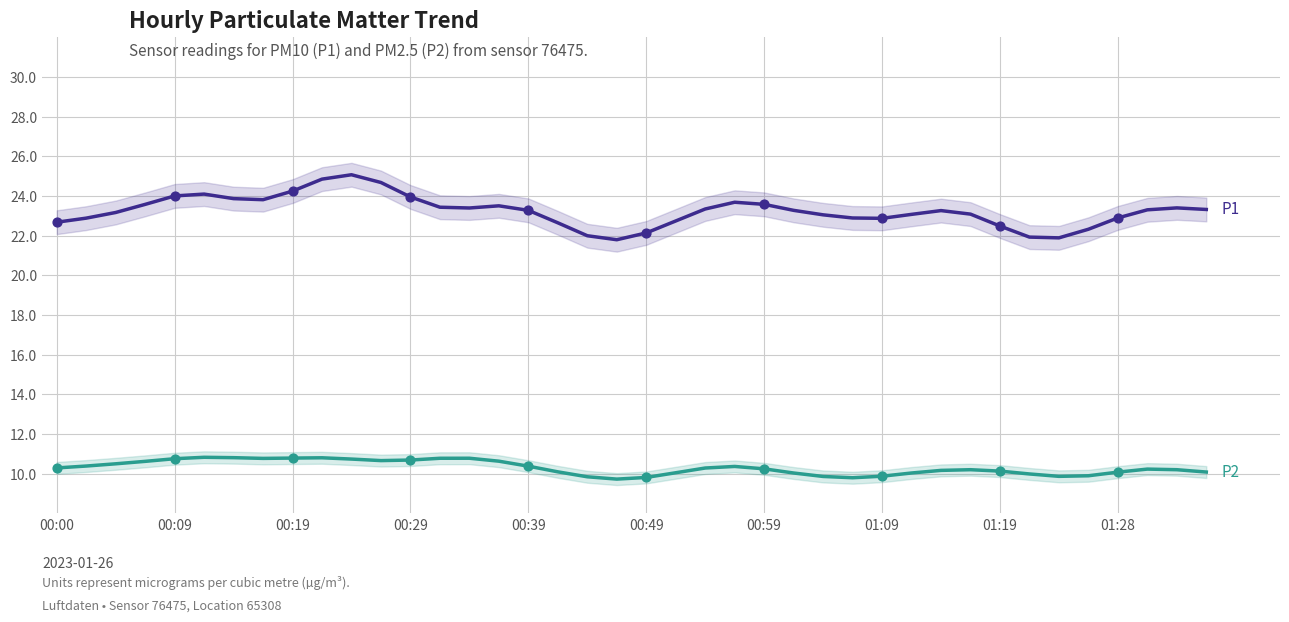

Is the value of P1 at 21 greater than the value of P2 at 35?

Yes